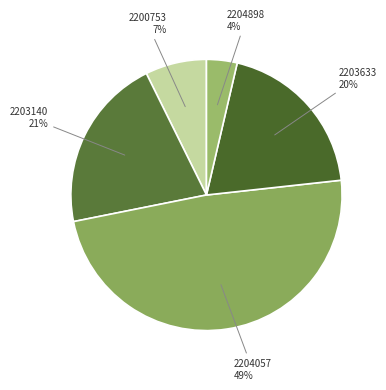

Count the number of slices in the pie.

5